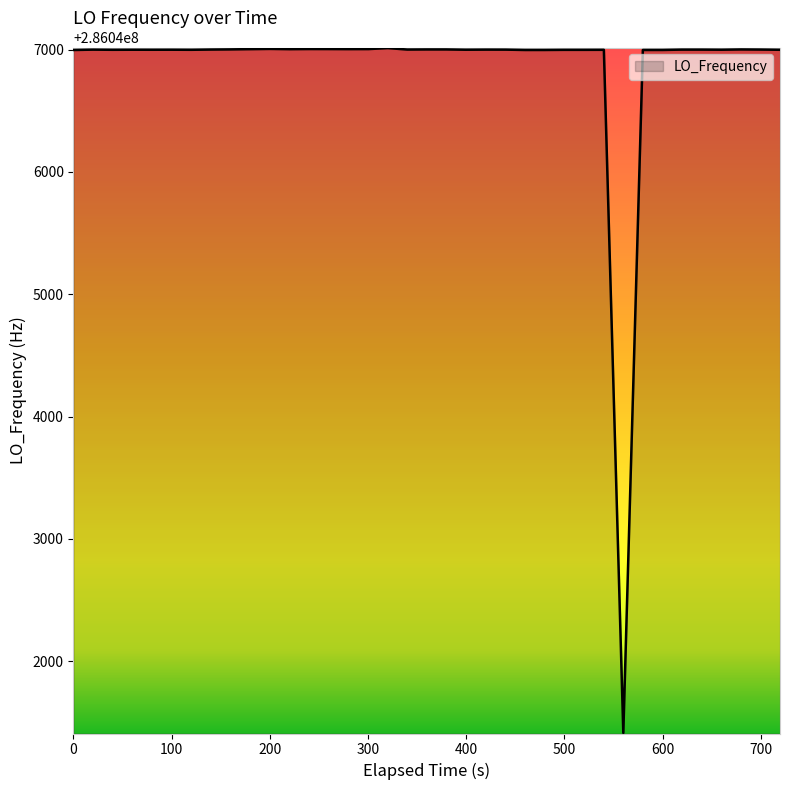

What is the minimum value shown in the chart?

286041414.5